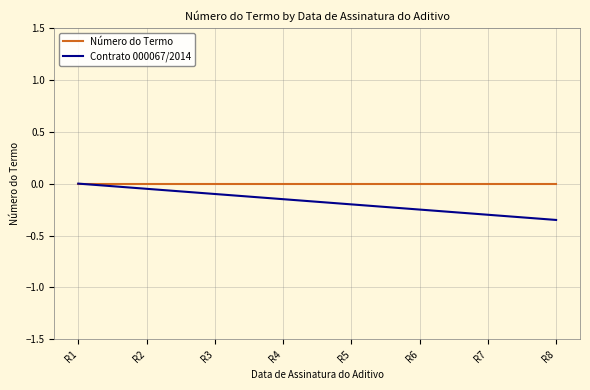

Reading right to left, extract all data points from this chart.

Número do Termo: 0.0	0.0	0.0	0.0	0.0	0.0	0.0	0.0
Contrato 000067/2014: -0.4	-0.3	-0.2	-0.2	-0.2	-0.1	-0.1	0.0